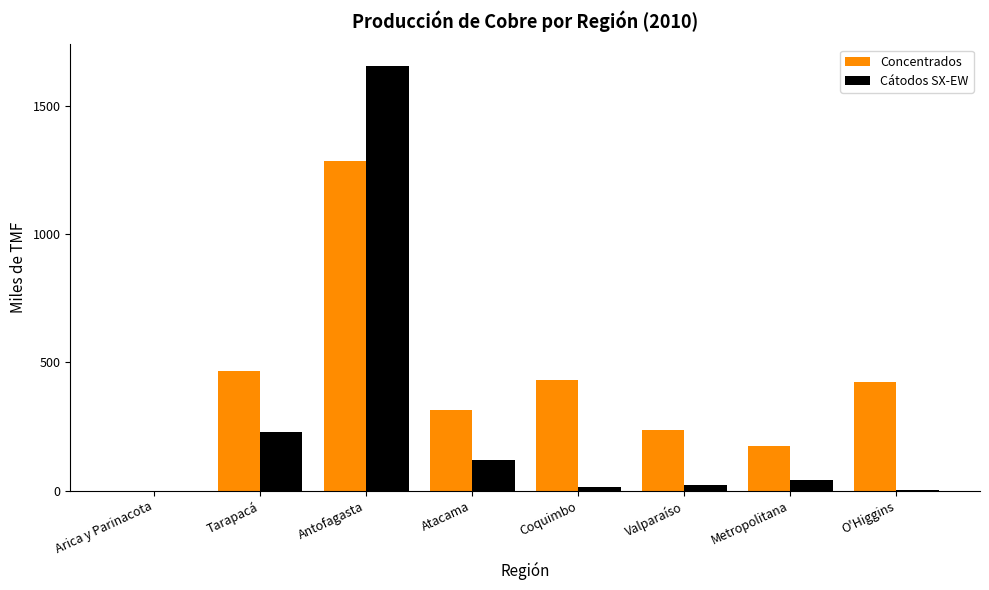

Where is Concentrados nearest to the value 643?

Tarapacá